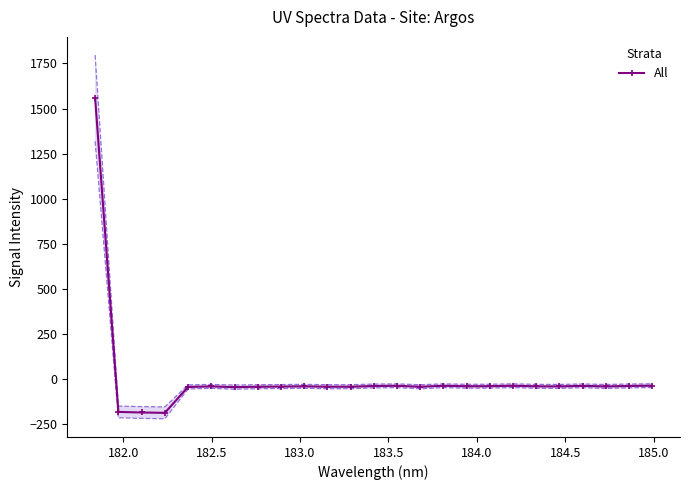

What is the difference between the second highest and minimum values?

150.5